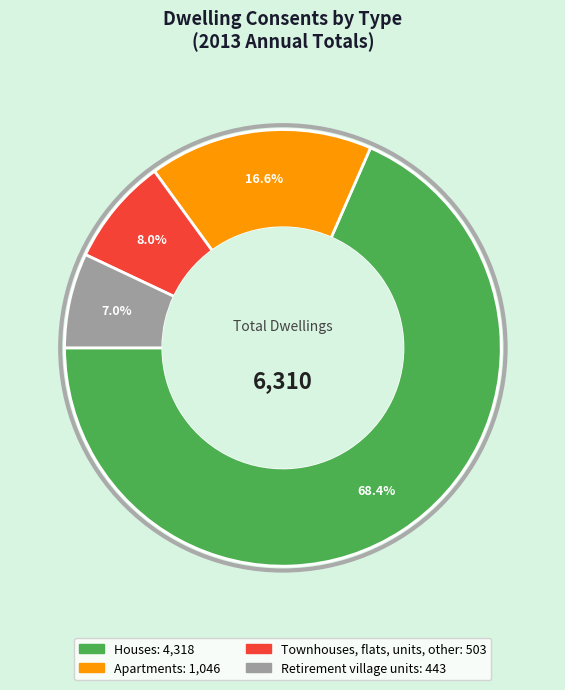

Rank the categories by value from lowest to highest.

Retirement village units, Townhouses, flats, units, other, Apartments, Houses